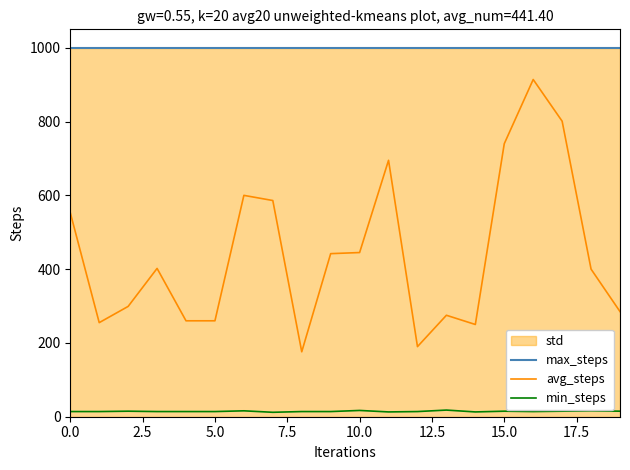

Rank the series at 18 from highest to lowest value.

max_steps, avg_steps, min_steps